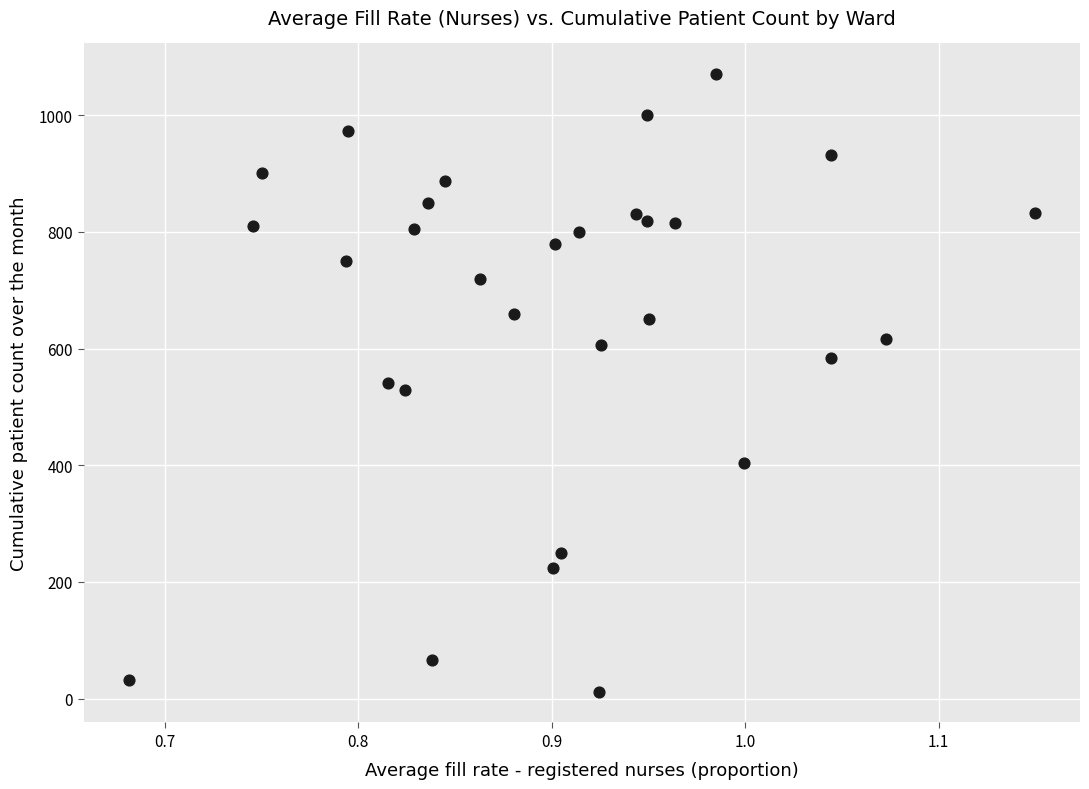

What is the range of Y values (max minus min)?

1058